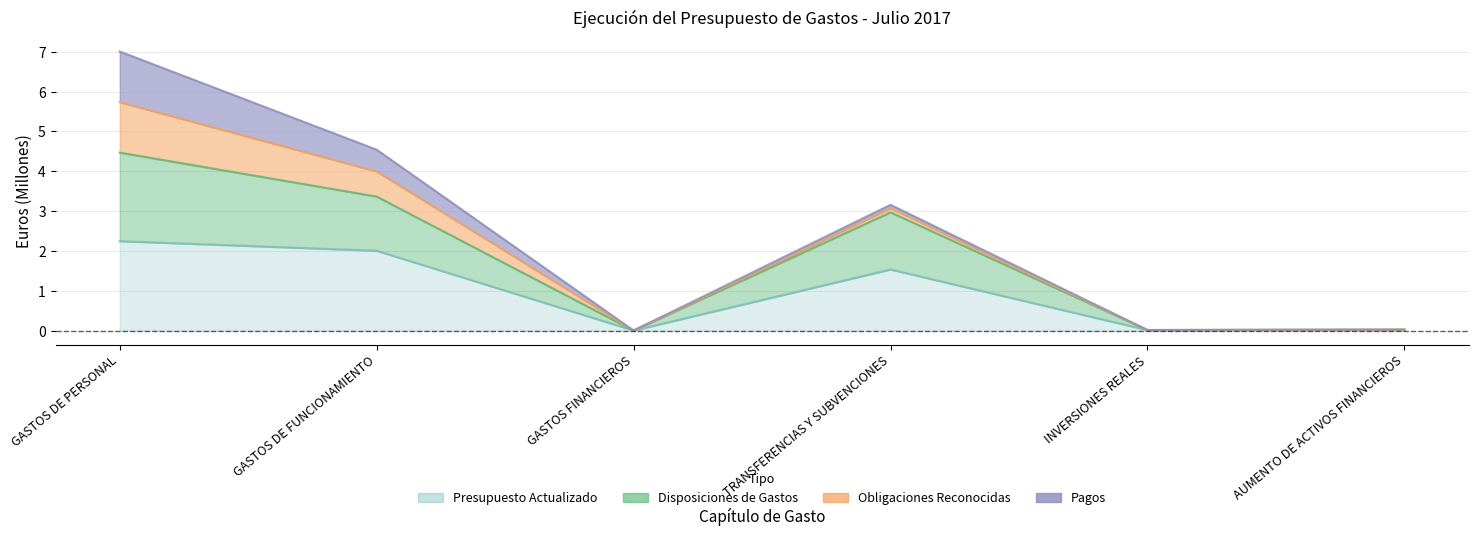

True or false: Disposiciones de Gastos and Presupuesto Actualizado cross at least once.

False